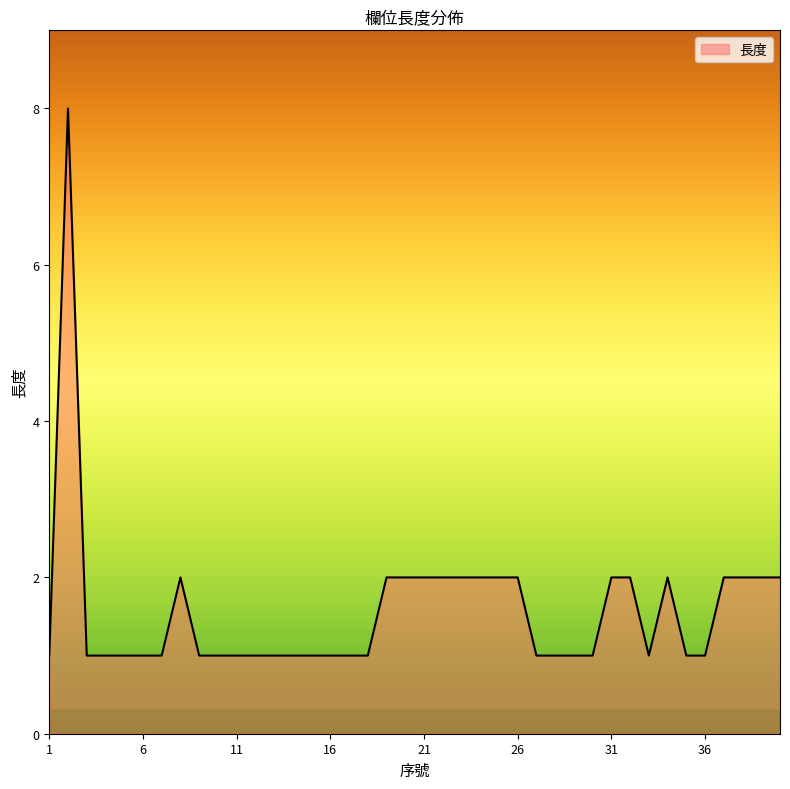

What is the greatest value displayed?

8